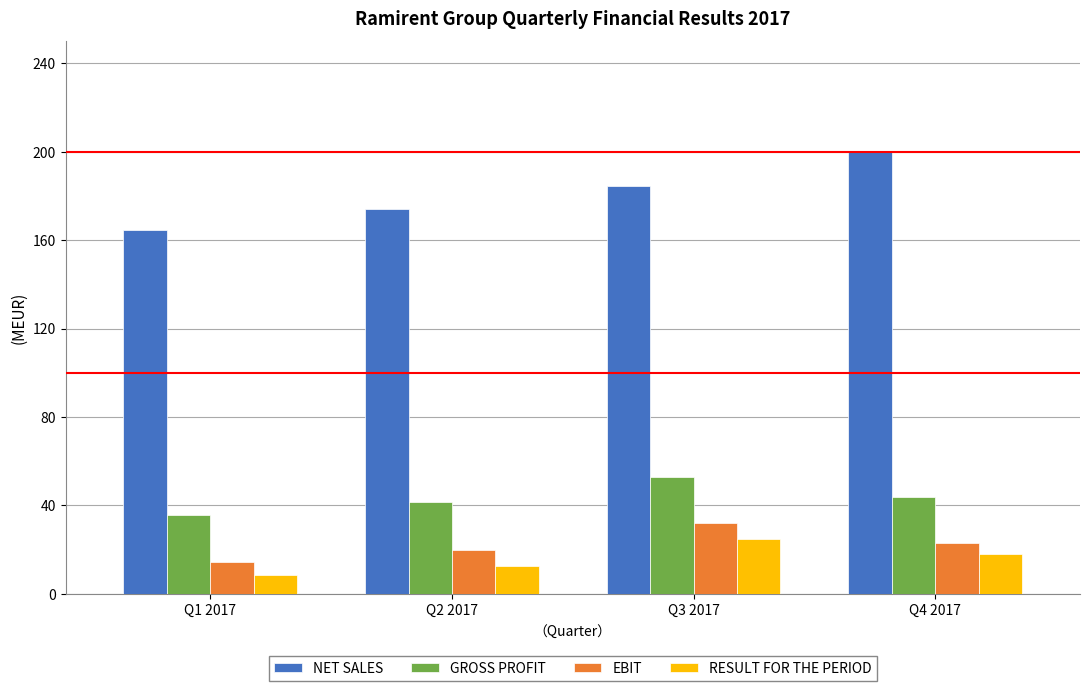

Reading right to left, transcribe all the data shown in this chart.

NET SALES: 200.3	184.7	174.1	164.6
GROSS PROFIT: 43.7	52.8	41.5	35.8
EBIT: 23.0	32.0	19.8	14.6
RESULT FOR THE PERIOD: 17.7	24.6	12.6	8.5